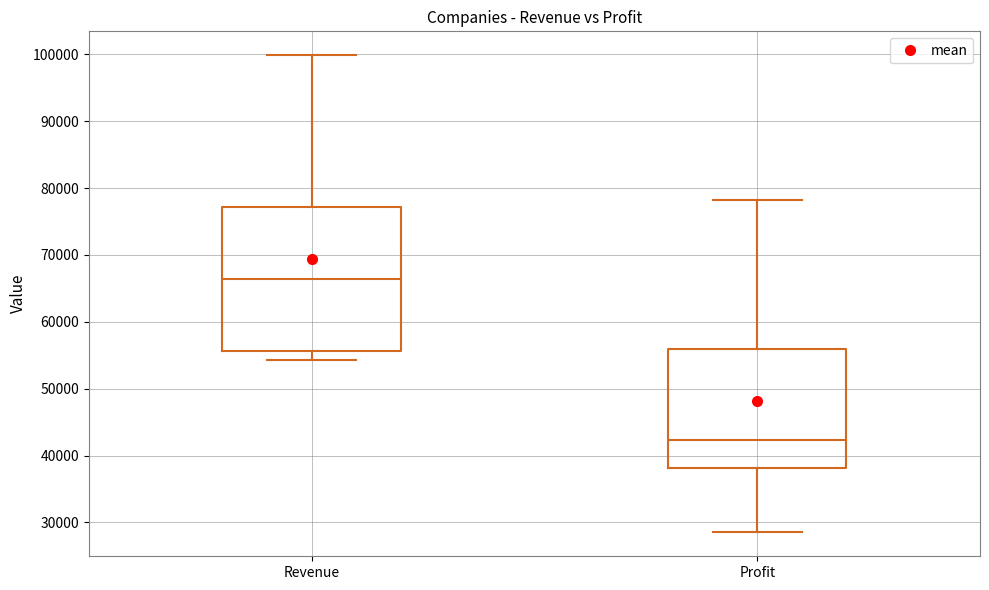

Reading left to right, transcribe this box plot: for each box, give where its median line is, the range the box spans, and where its two whiskers end, as read against the y-axis. The values are not printed on the chart, so give them approximately, as read against the axis.

Revenue: median 66000, box 56000 to 77000, whiskers 54000 to 100000
Profit: median 42000, box 38000 to 56000, whiskers 29000 to 78000